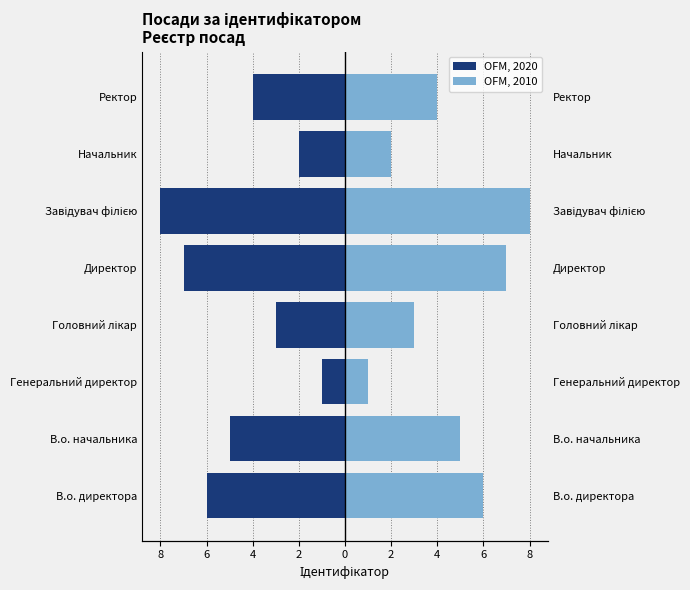

What value does the Ідентифікатор (mirror) series have at Завідувач філією?

8